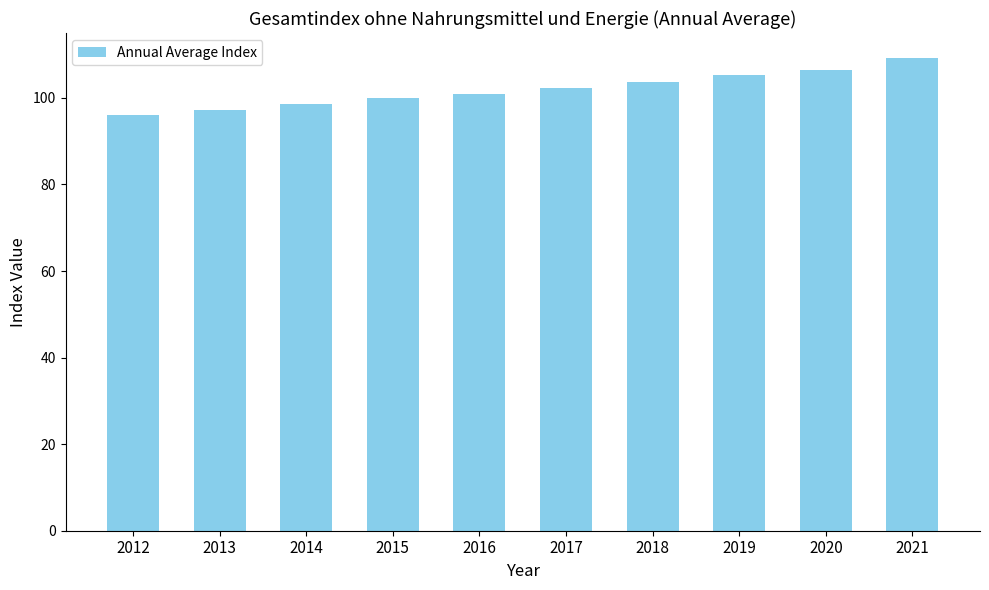

Reading left to right, list all the values displayed in this chart.

2012=96.1	2013=97.1	2014=98.6	2015=100.0	2016=101.0	2017=102.3	2018=103.7	2019=105.3	2020=106.4	2021=109.3